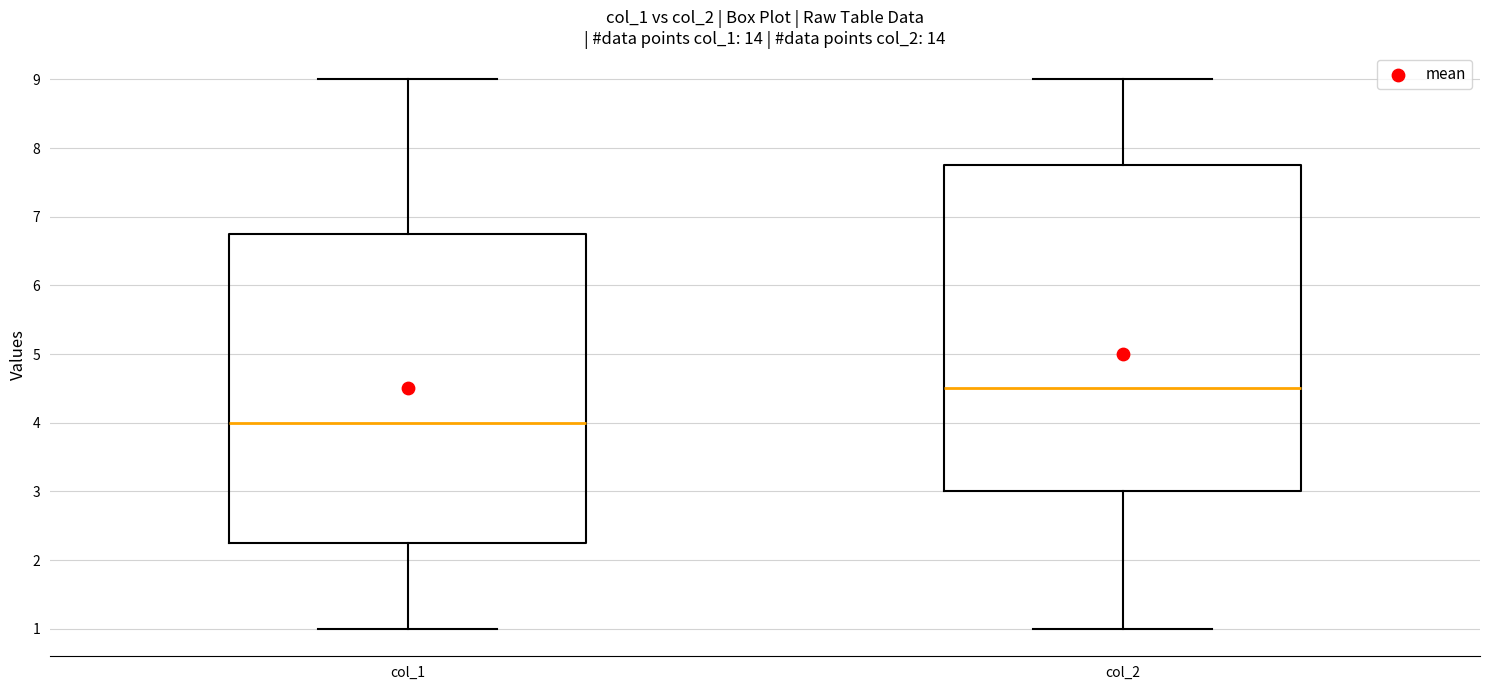

Reading left to right, transcribe this box plot: for each box, give where its median line is, the range the box spans, and where its two whiskers end, as read against the y-axis. The values are not printed on the chart, so give them approximately, as read against the axis.

col_1: median 4.0, box 2.3 to 6.8, whiskers 1.0 to 9.0
col_2: median 4.5, box 3.0 to 7.8, whiskers 1.0 to 9.0